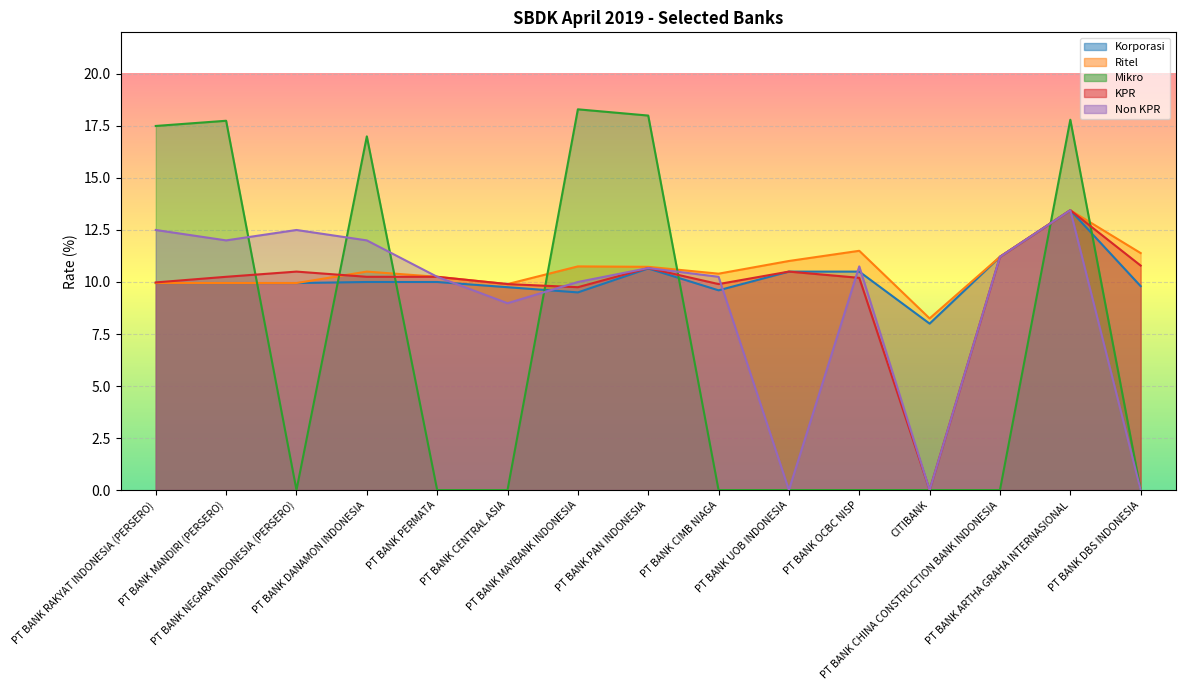

What is the average value of the Mikro series?

7.1